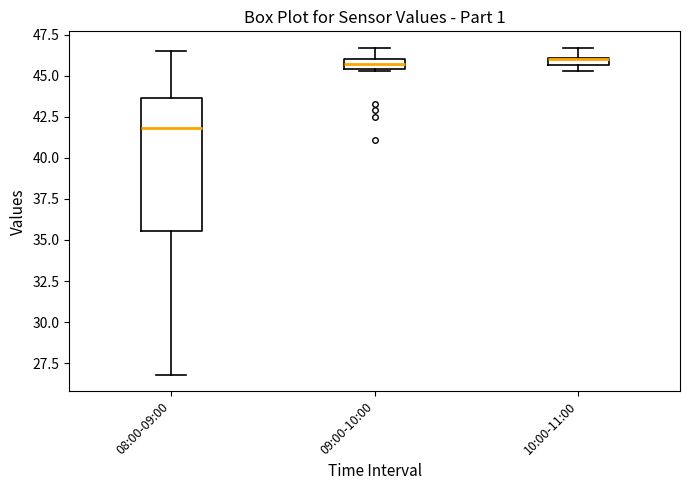

Which box is the tallest, from its lower edge to its upper edge?

08:00-09:00